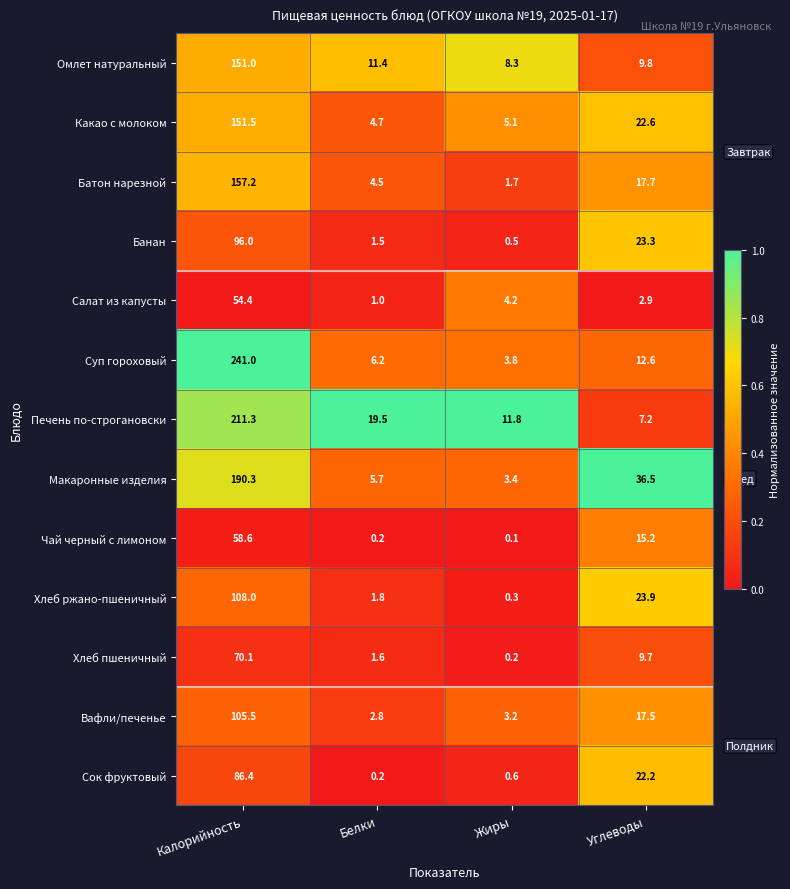

Which series has the widest spread of values?

Суп гороховый